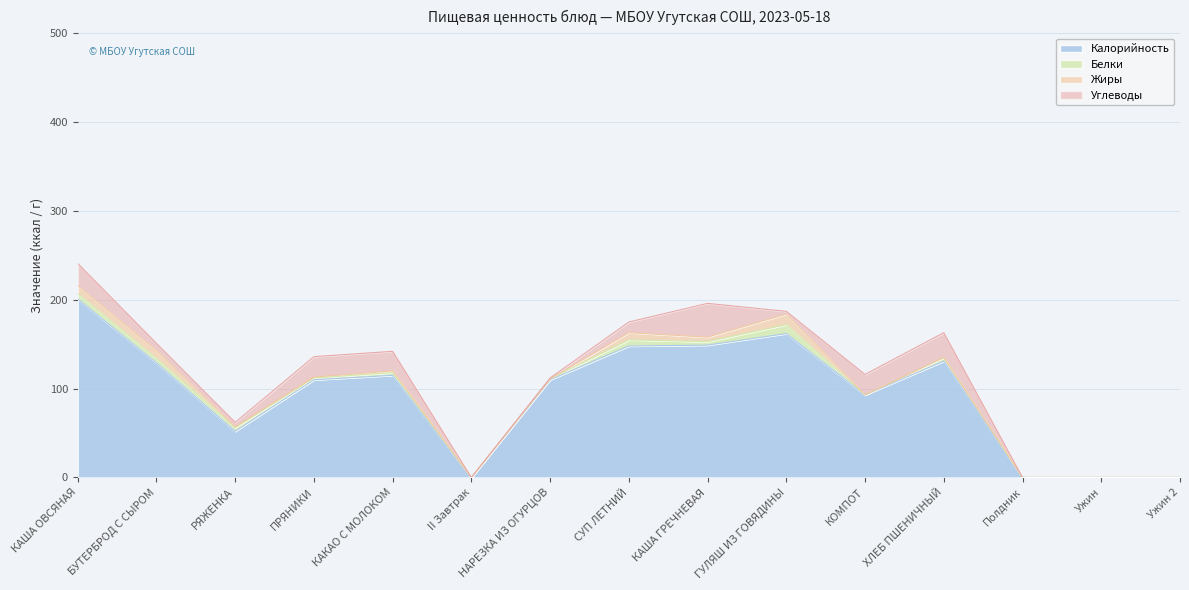

The Углеводы series shows 5 at РЯЖЕНКА. True or false?

True